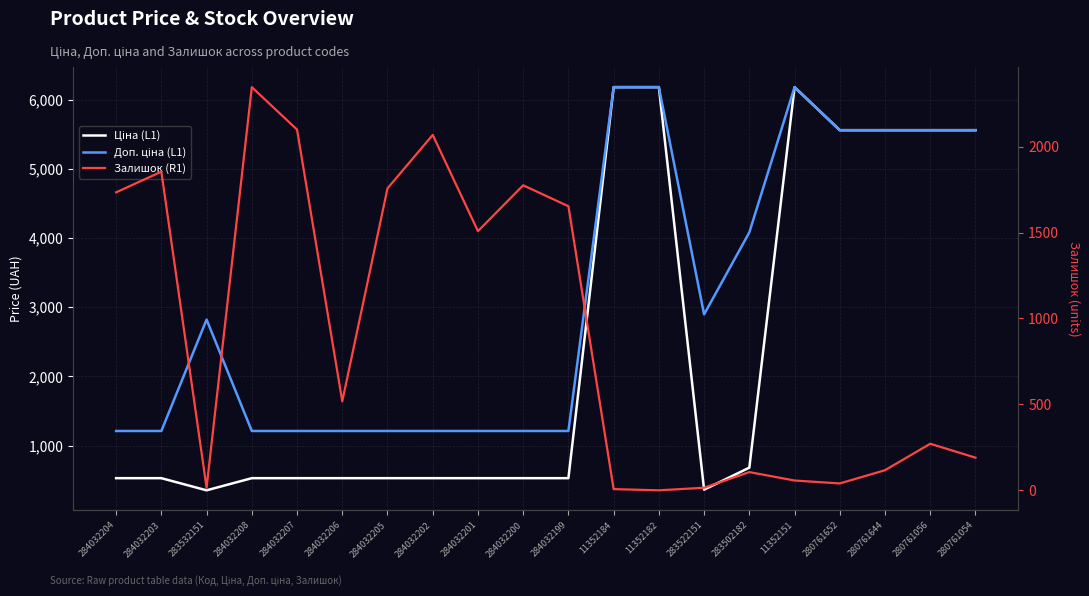

What position from the right is 284032200?

11